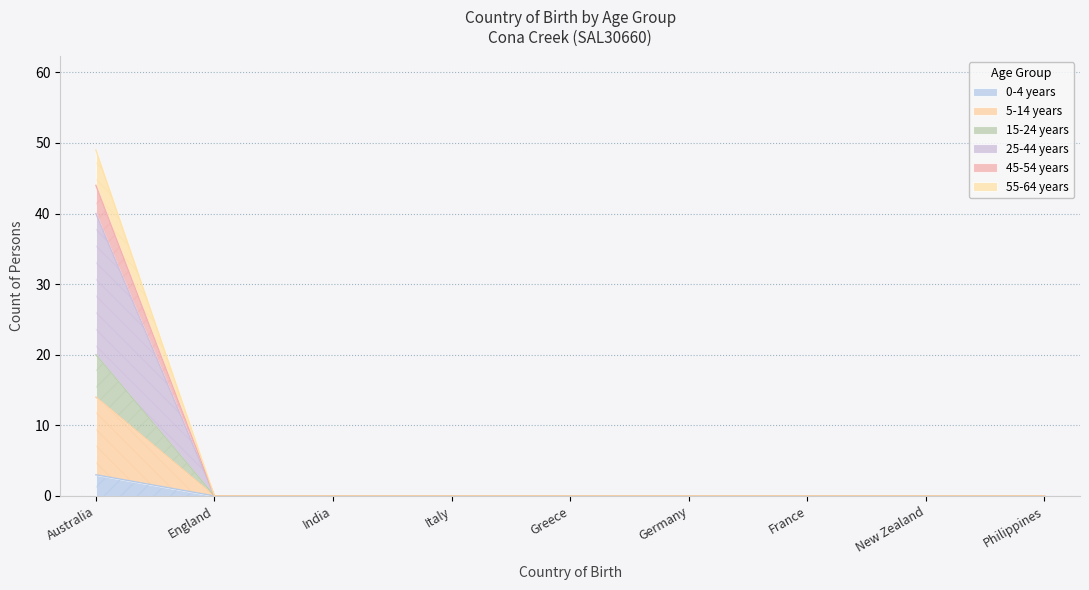

How many lines are shown in the chart?

6